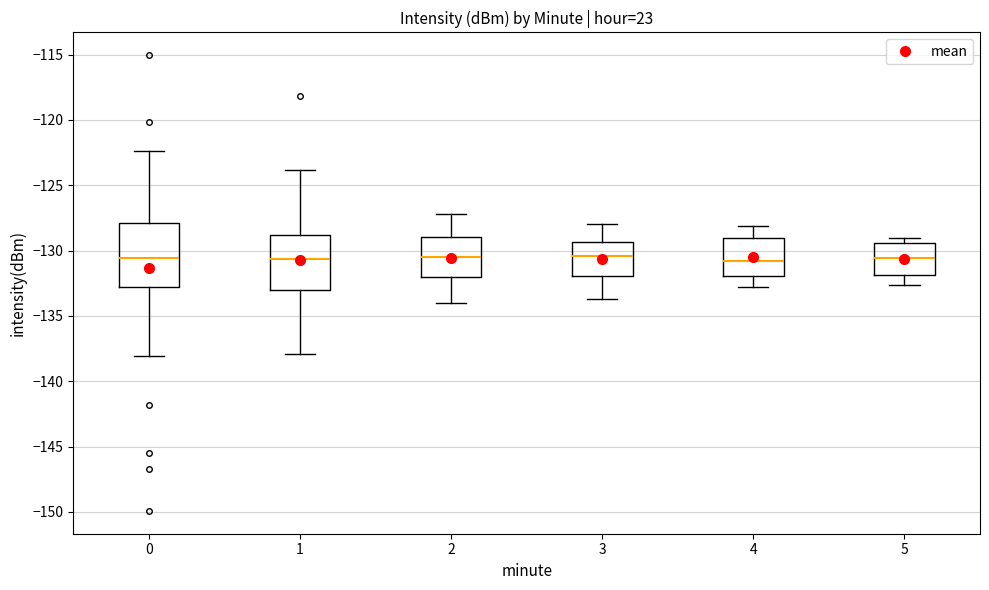

Reading left to right, read every box against the y-axis: the position of its median line, the range the box covers, and the ends of its whiskers. The values are not printed on the chart, so give them approximately, as read against the axis.

0: median -130.5, box -133.0 to -128.0, whiskers -138.0 to -122.5
1: median -130.5, box -133.0 to -129.0, whiskers -138.0 to -124.0
2: median -130.5, box -132.0 to -129.0, whiskers -134.0 to -127.0
3: median -130.5, box -132.0 to -129.5, whiskers -133.5 to -128.0
4: median -131.0, box -132.0 to -129.0, whiskers -133.0 to -128.0
5: median -130.5, box -132.0 to -129.5, whiskers -132.5 to -129.0